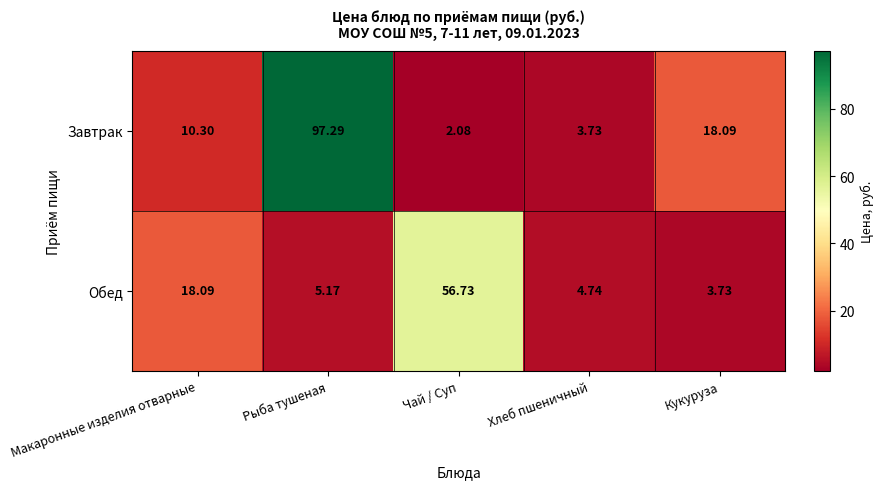

Rank the series at Кукуруза from highest to lowest value.

Завтрак, Обед